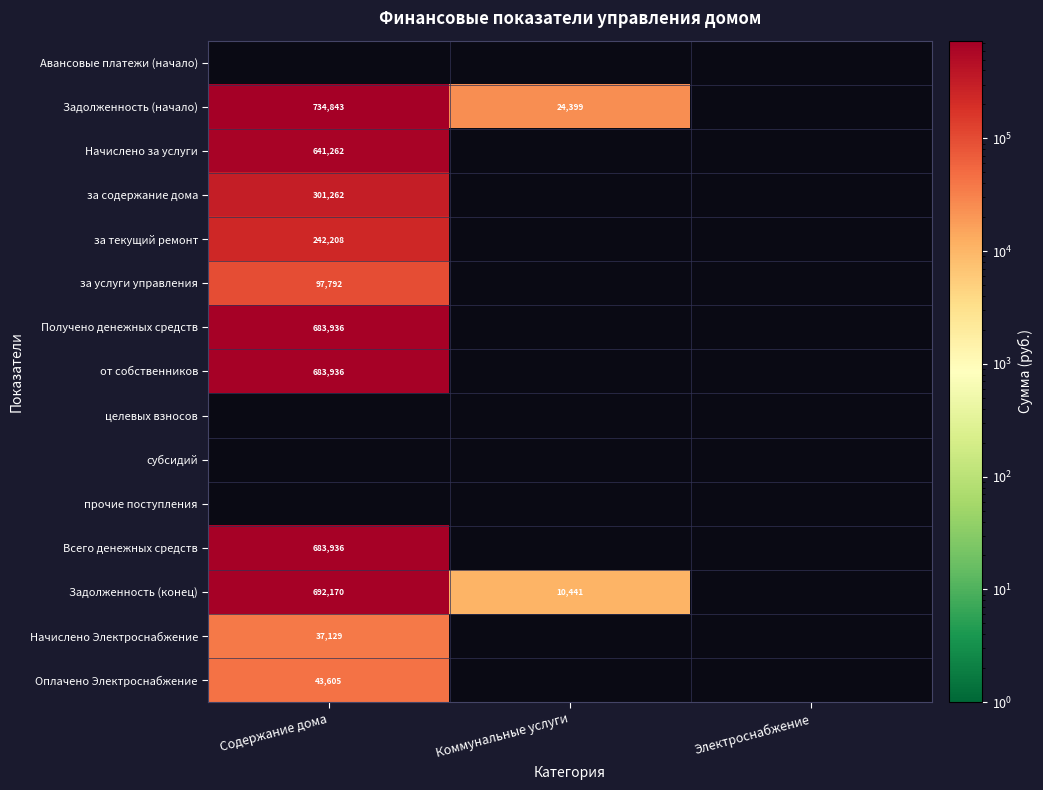

The value of за услуги управления at Содержание дома is 97792.4. True or false?

True